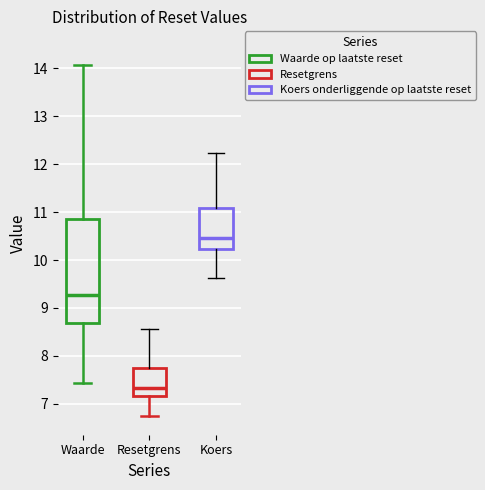

Which box's median line is the highest?

Koers